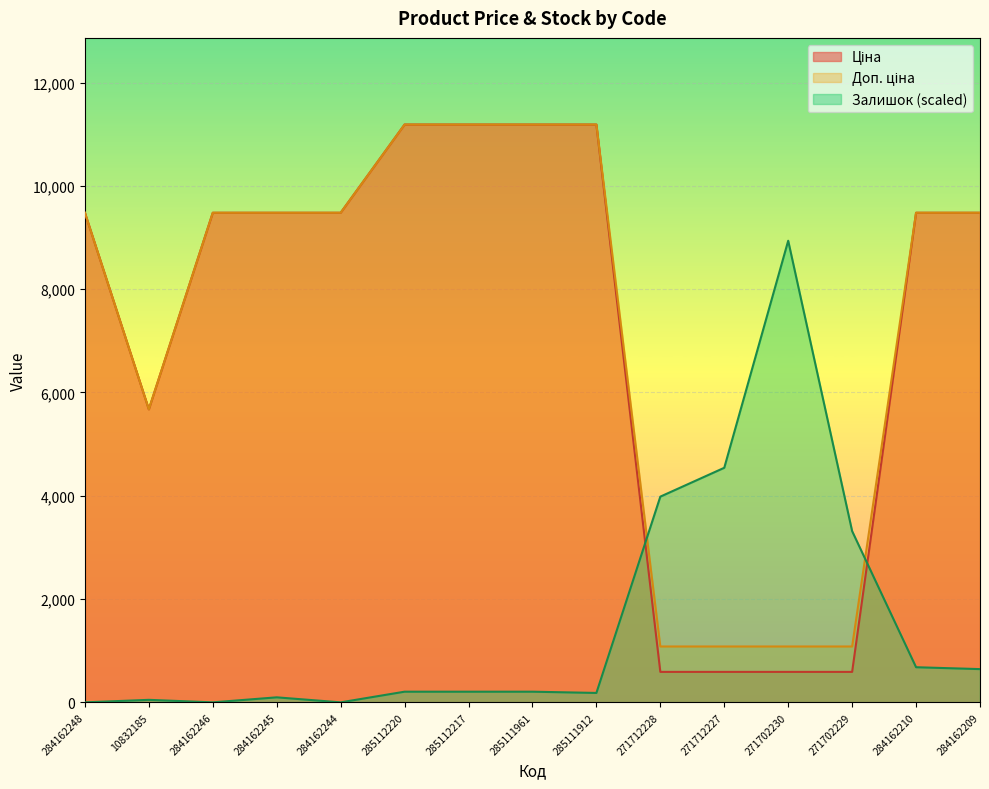

What is the total value across all series at 285112217?

22582.8